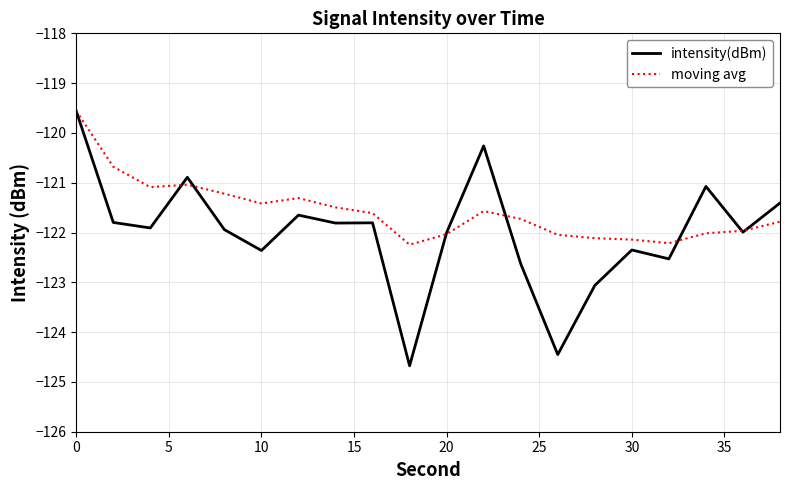

In moving avg, how many points are lower than both neighbors (excluding endpoints)?

4